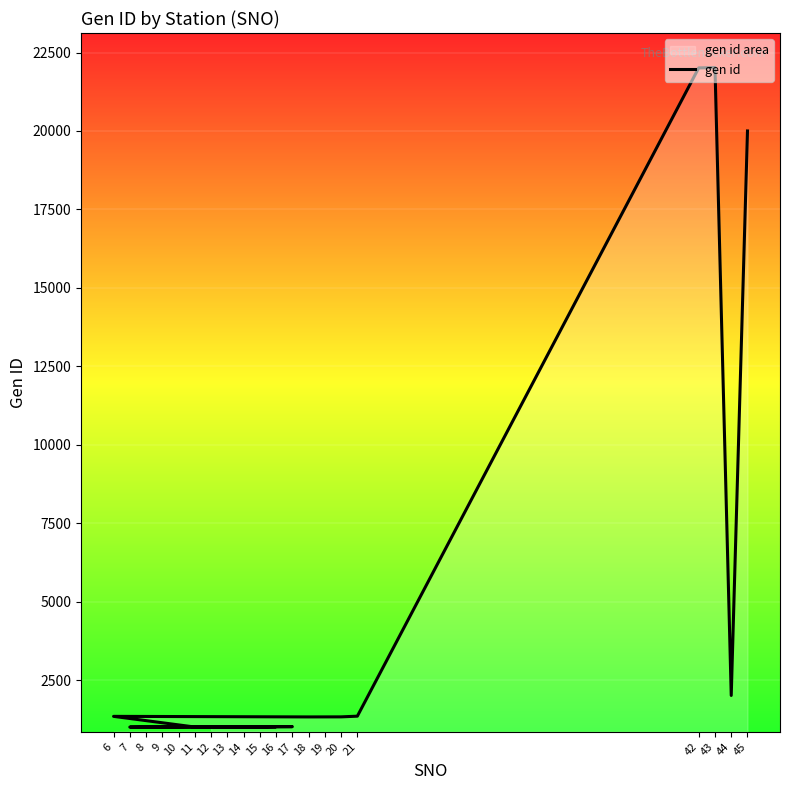

List the labels in order of value, smallest first.

7, 9, 11, 10, 8, 12, 14, 13, 15, 16, 17, 18, 19, 20, 6, 21, 44, 45, 42, 43